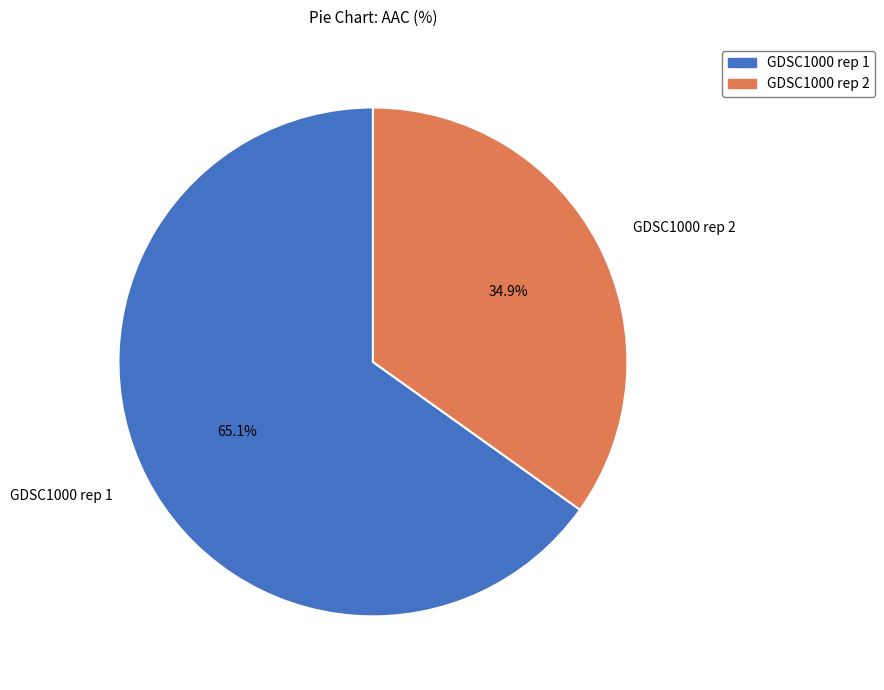

To the nearest percent, what is the average slice percentage?

50%